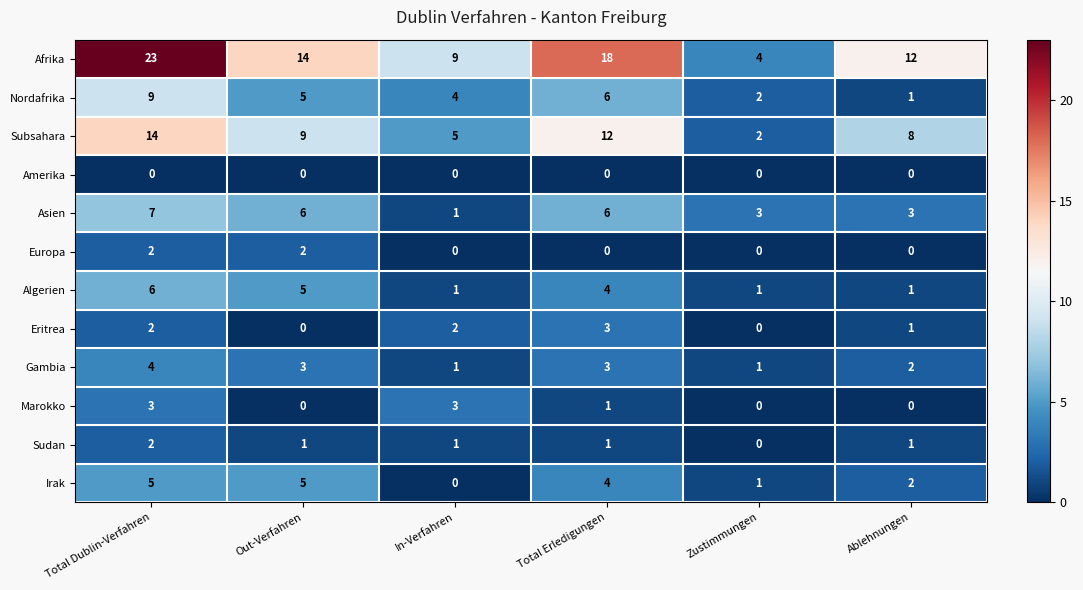

At which category is the sum across all series the highest?

Total Dublin-Verfahren